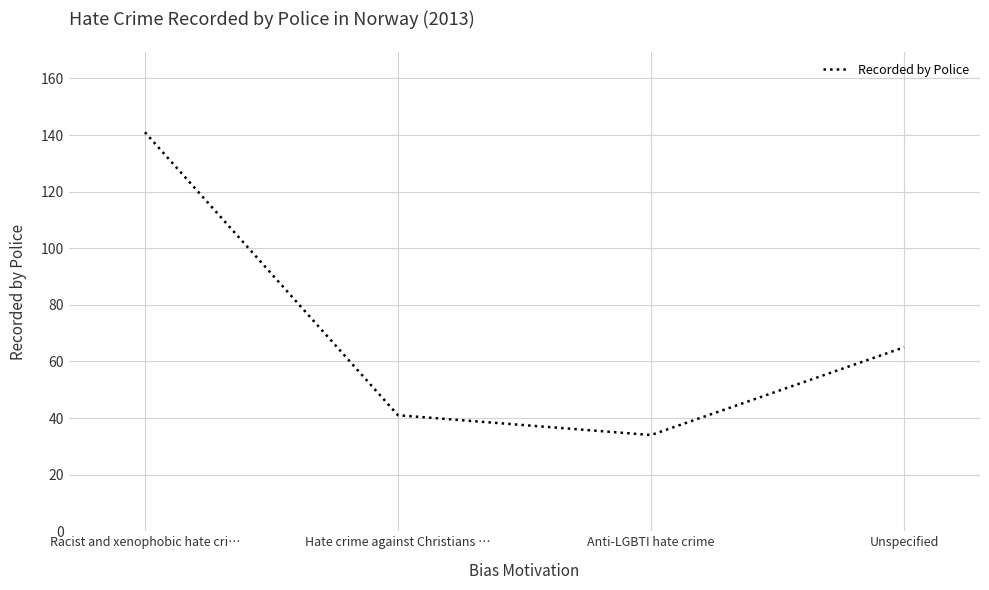

Reading right to left, what are all the values shown in this chart?

65	34	41	141